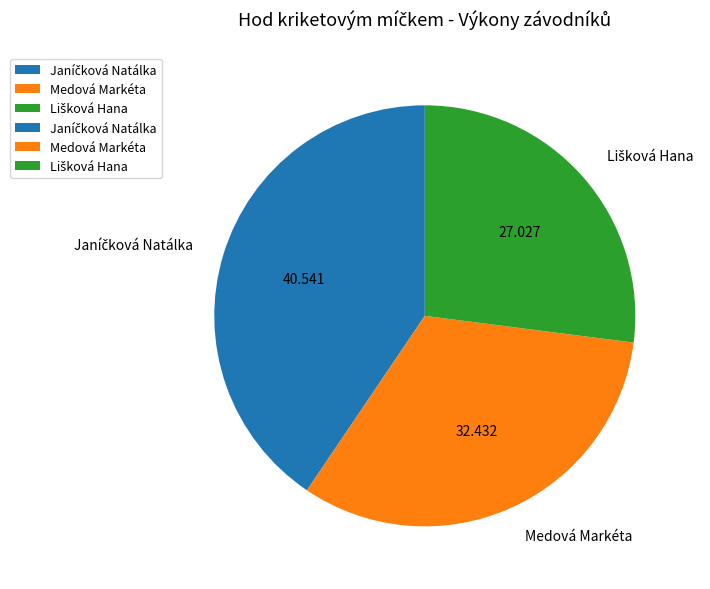

Is there a majority slice in this chart?

No